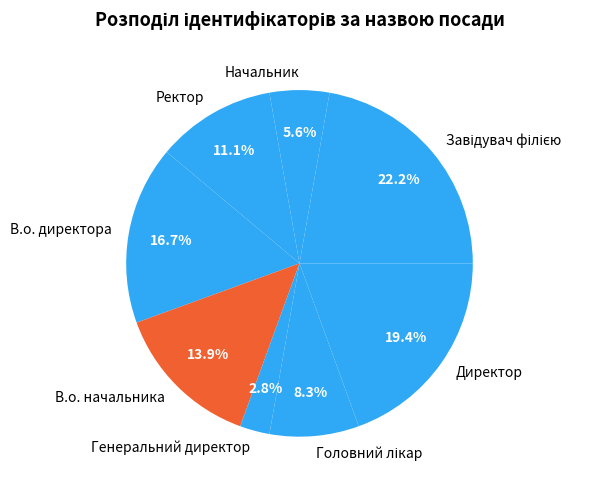

To the nearest percent, what is the combined percentage of Генеральний директор and Ректор?

14%